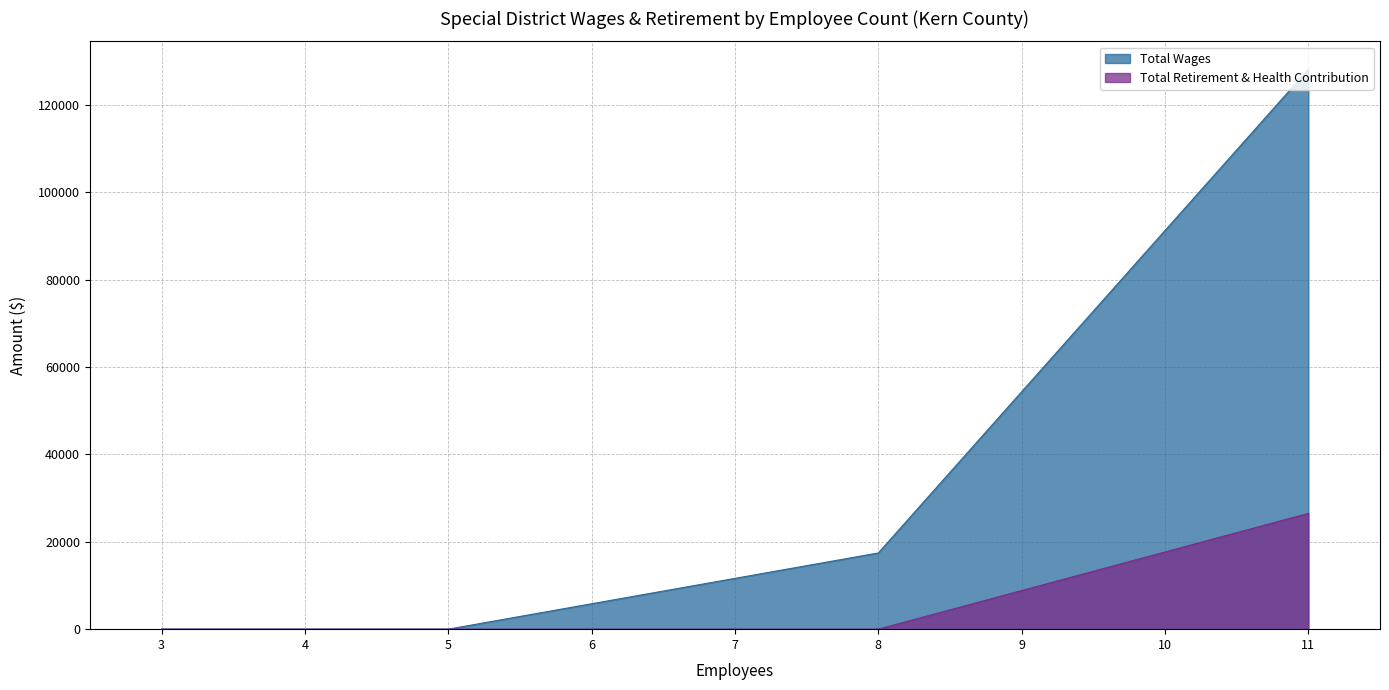

Is it true that Total Retirement & Health Contribution equals 26500 at 11?

True